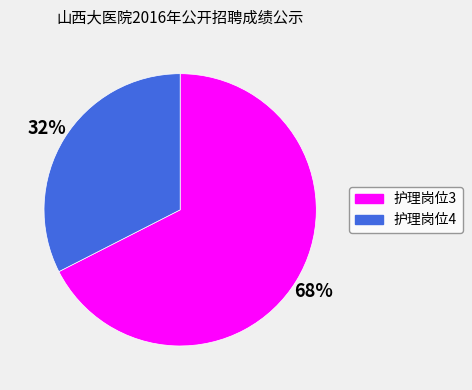

How many segments does this pie chart have?

2